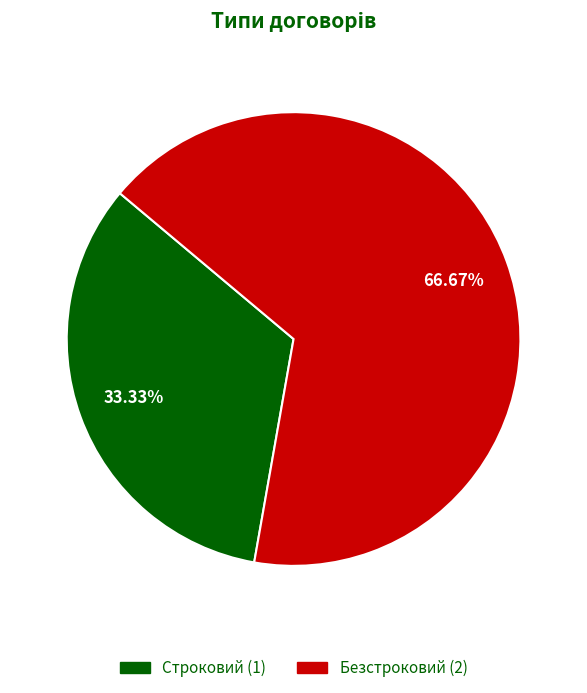

How many slices are in this pie chart?

2